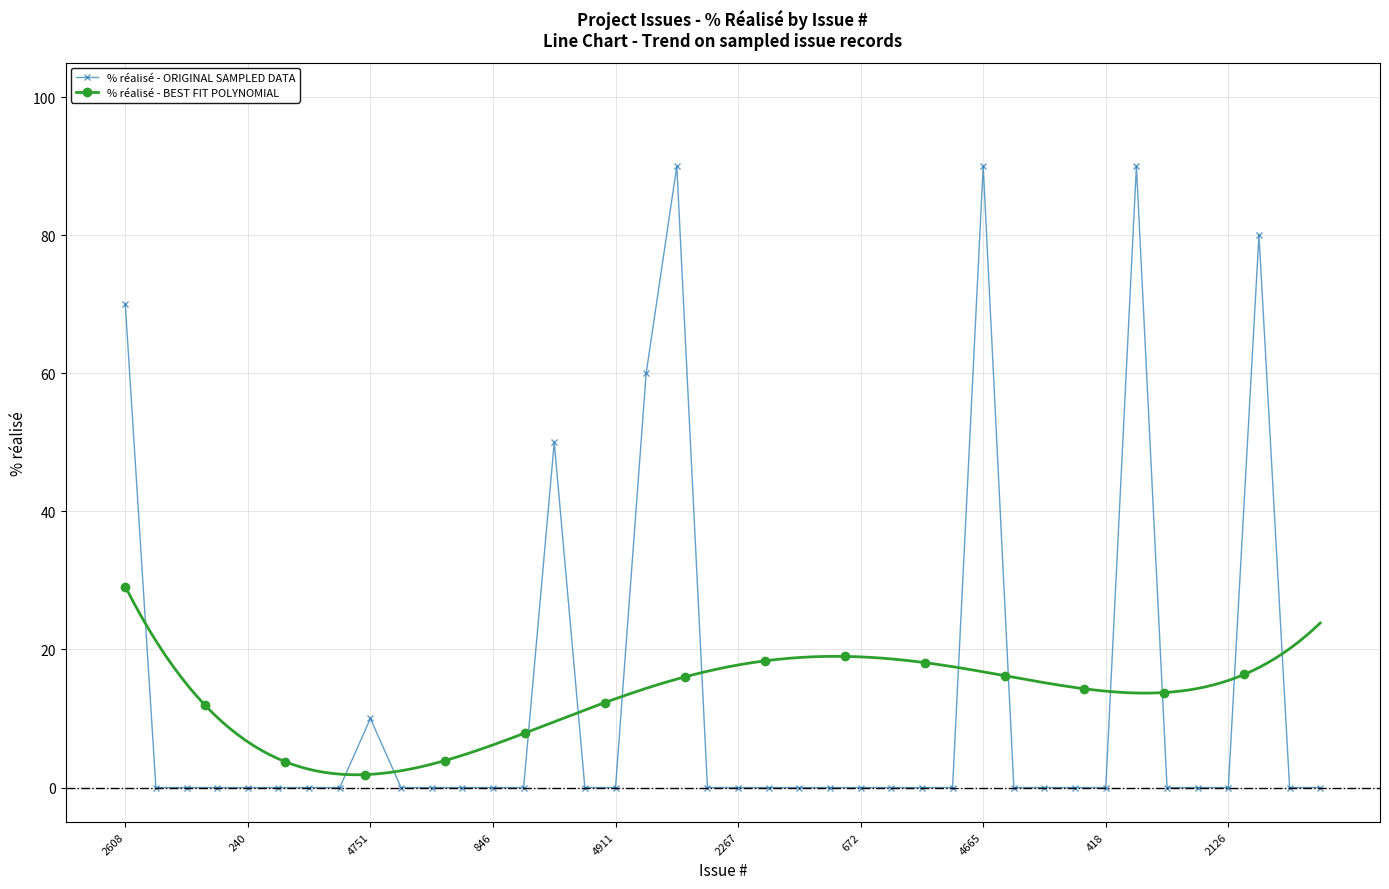

The chart shows a value of 0 at 2155. True or false?

True